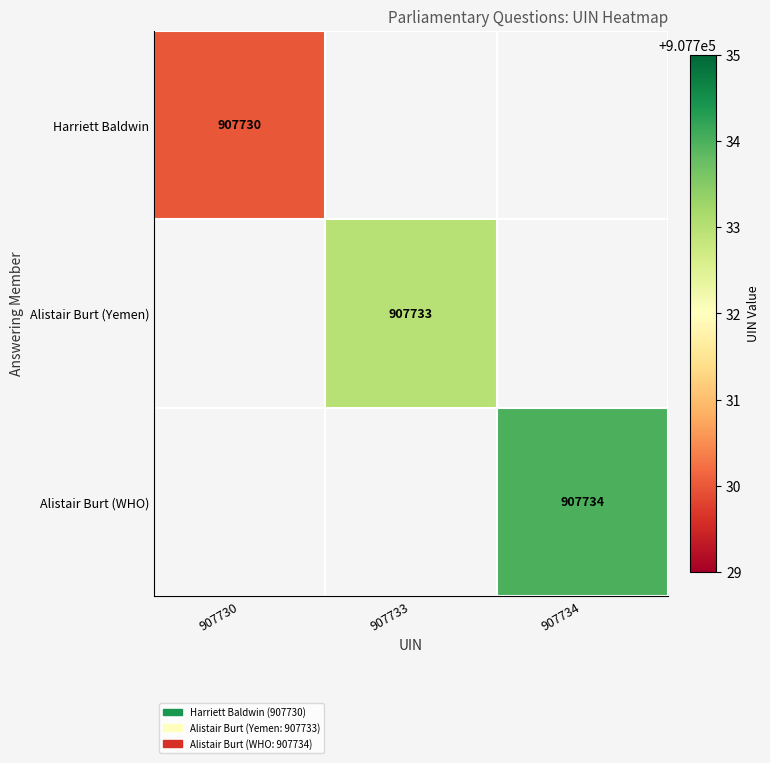

True or false: Alistair Burt (Yemen) has a value of 560225 at 907733.

False